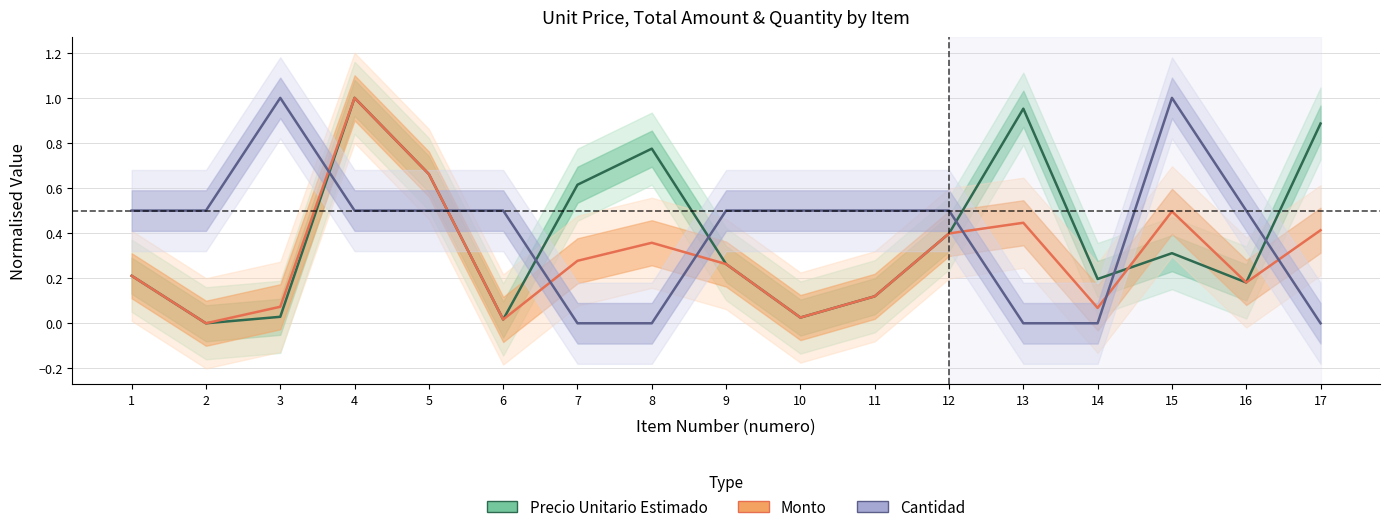

Count the Cantidad values in the range 0 to 1.

17